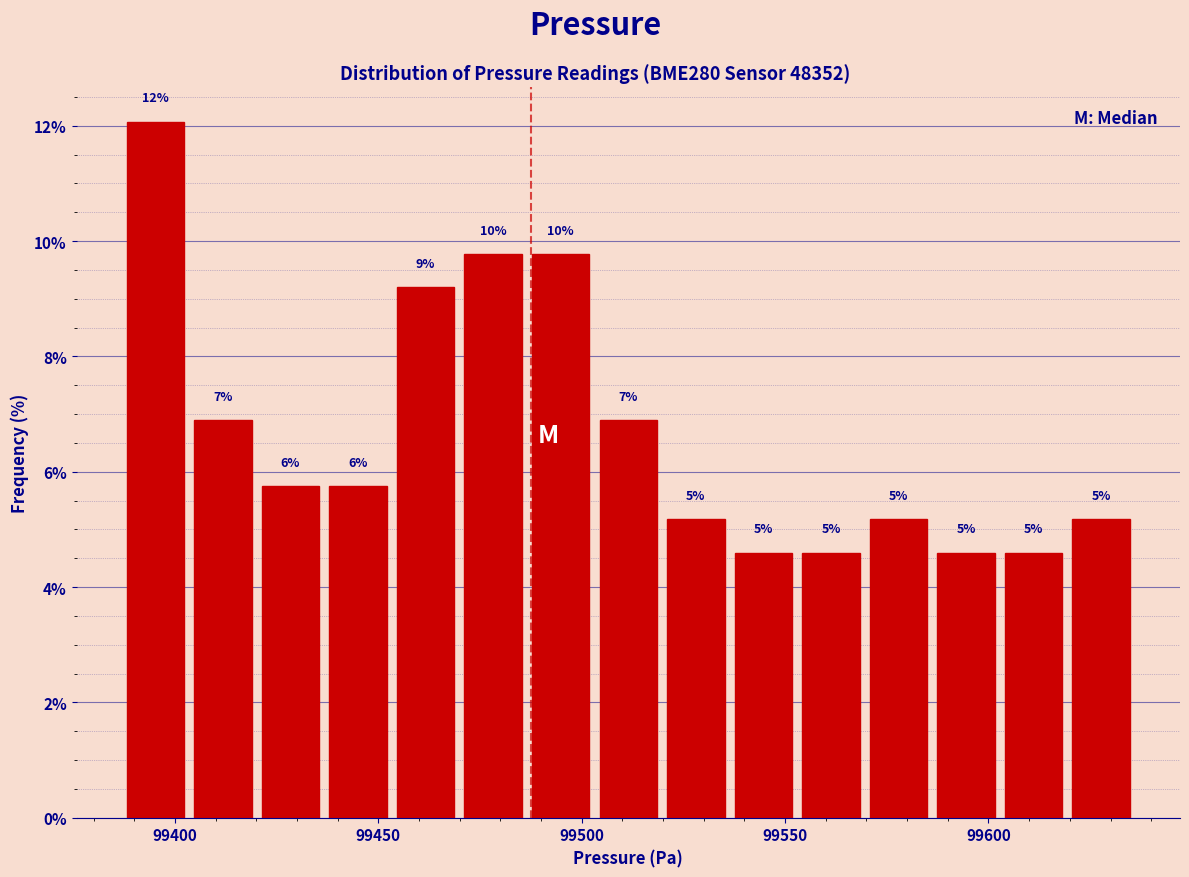

Read against the x-axis, roughly where is the centre of the tallest bar?

99395